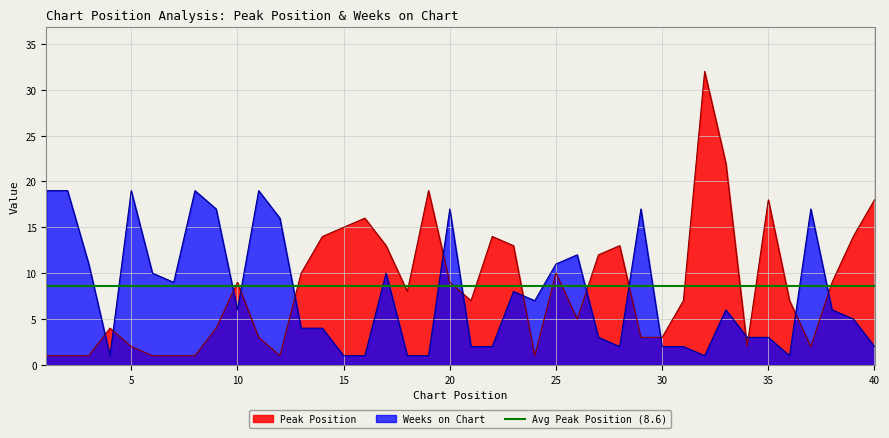

At which category is the sum across all series the highest?

32